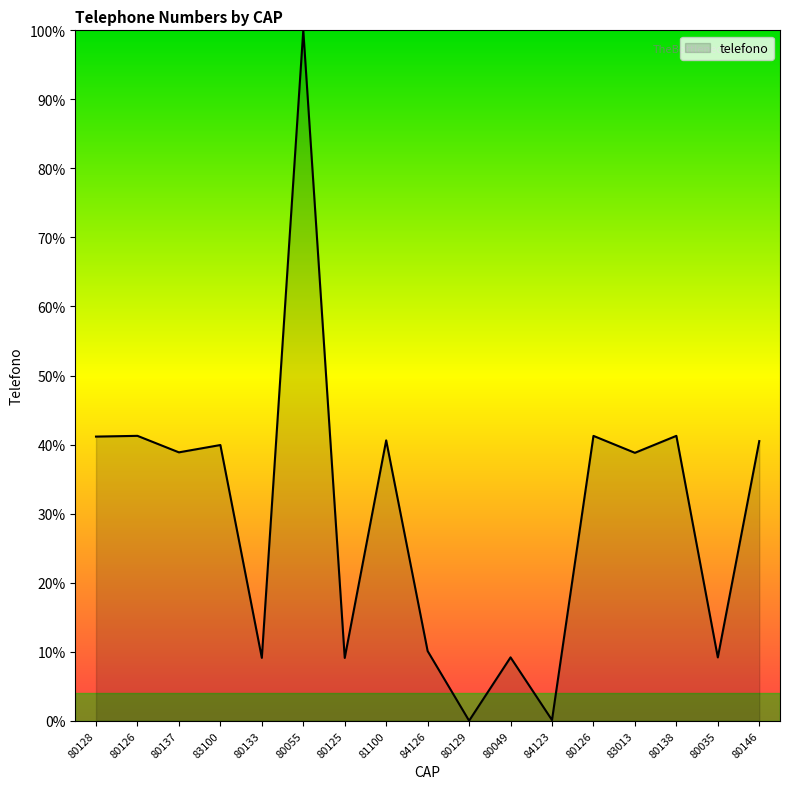

Rank the categories by value from highest to lowest.

80055, 80126, 80138, 80126, 80128, 81100, 80146, 83100, 80137, 83013, 84126, 80049, 80035, 80133, 80125, 84123, 80129